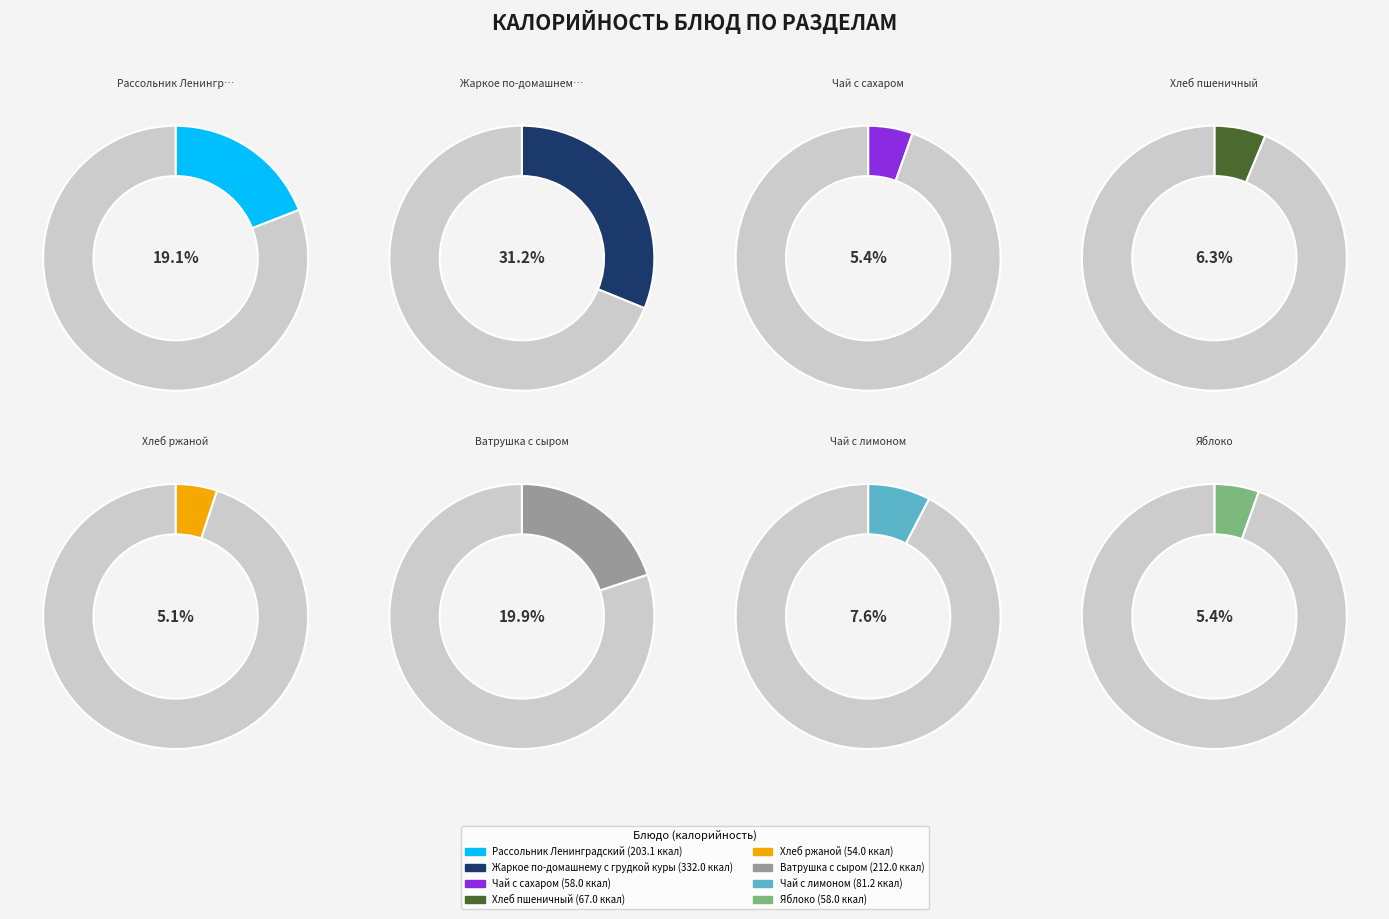

Is there any slice that represents more than half of the pie?

No